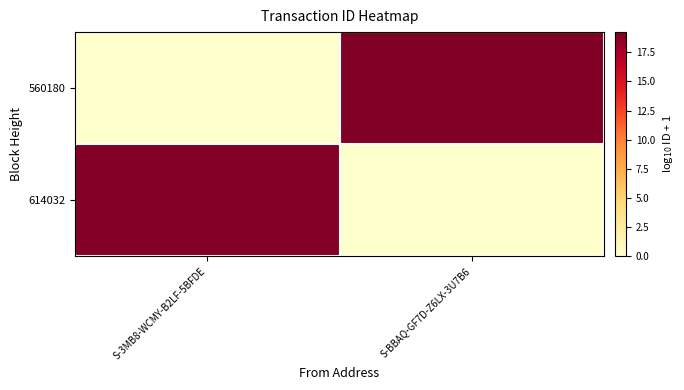

List the series in order of their peak value, lowest first.

614032, 560180